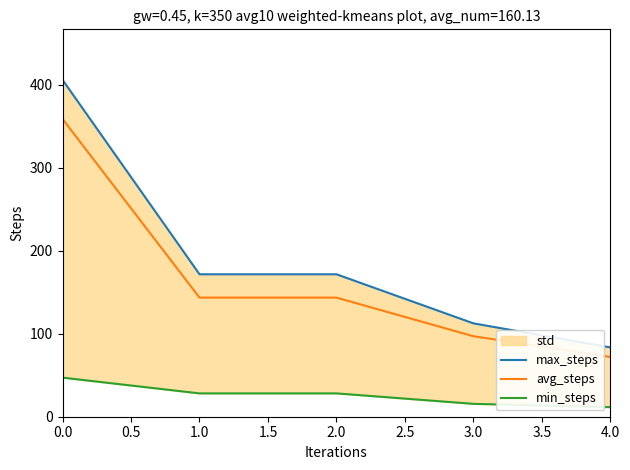

The value of avg_steps at 4.0 is 25.4. True or false?

False